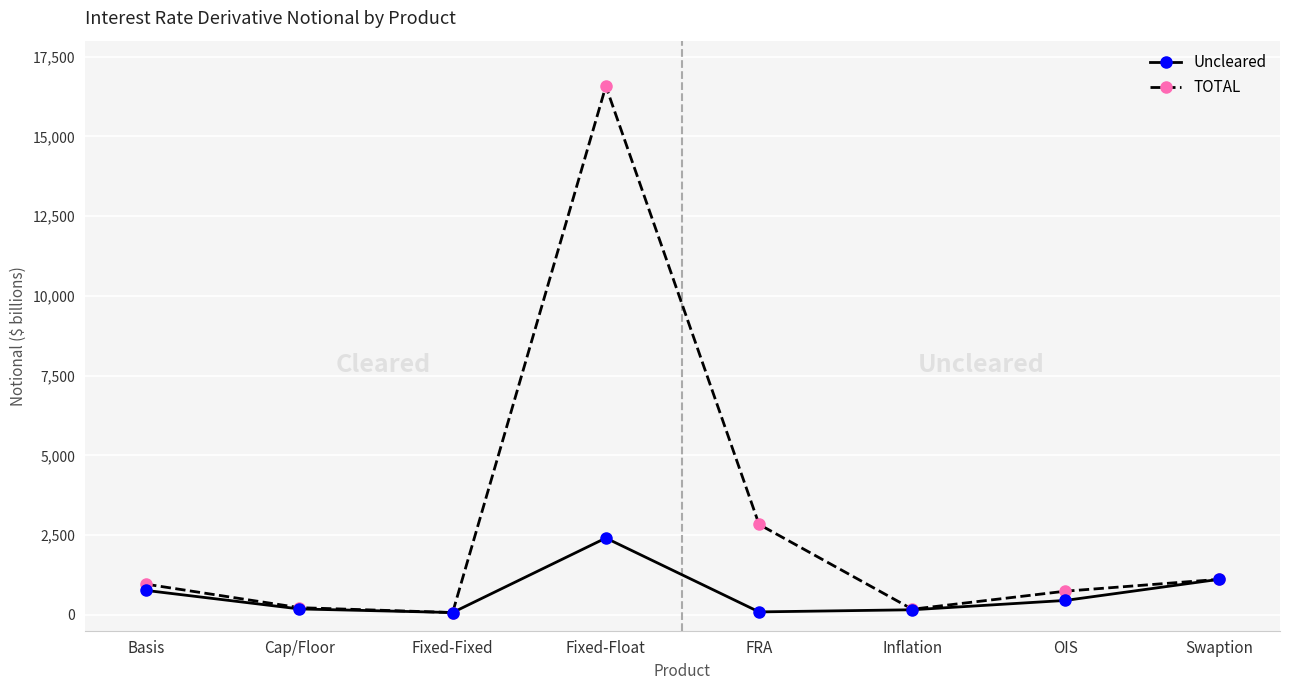

What is the value of the Uncleared point at the 5th from the left?

90